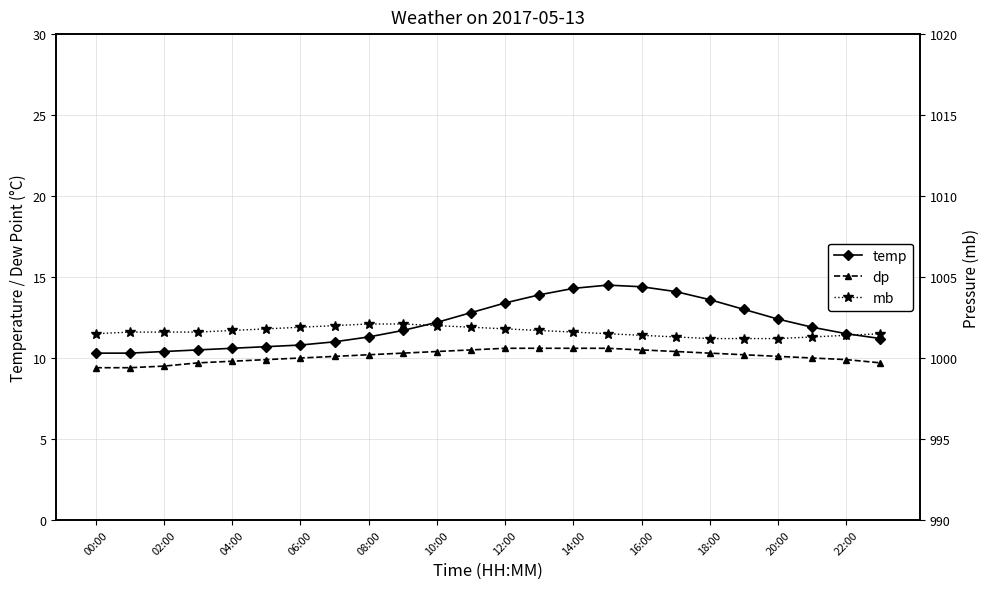

The value of dp at 16:00 is 16.2. True or false?

False